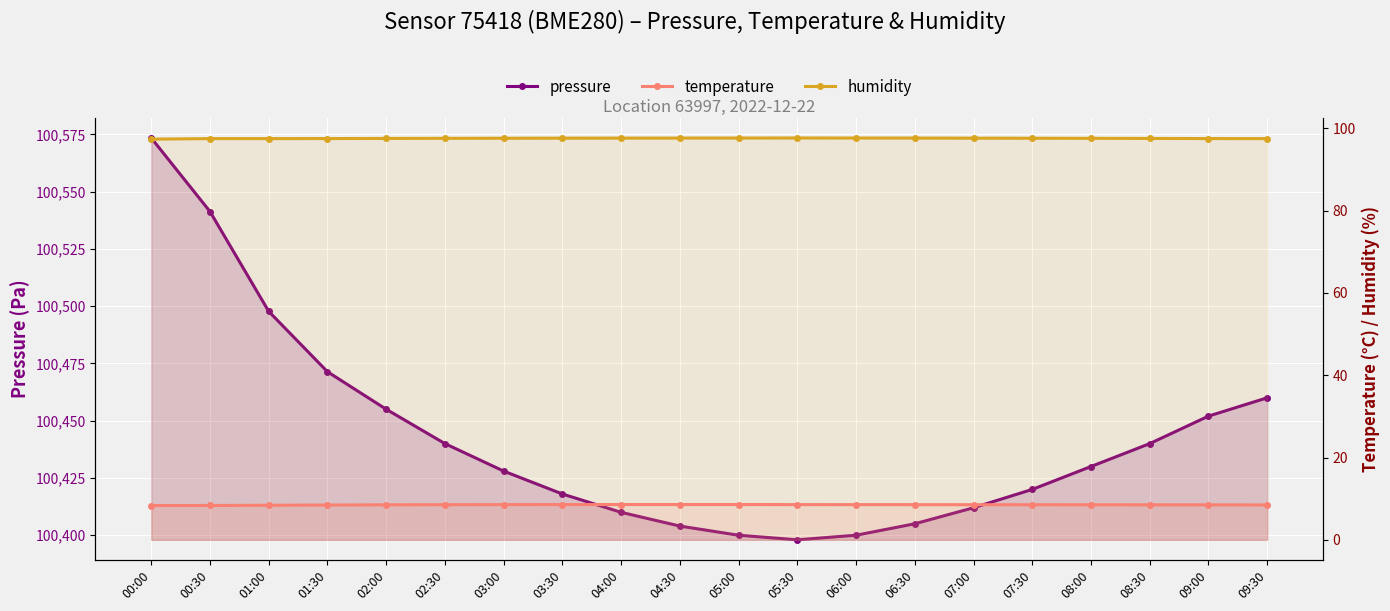

Where is the first local minimum for pressure?

05:30